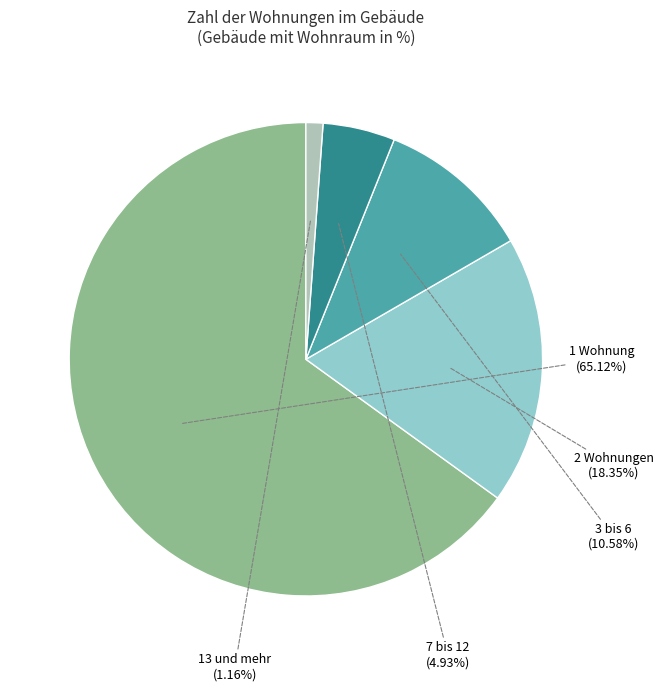

What is the smallest slice in the pie chart?

13 und mehr